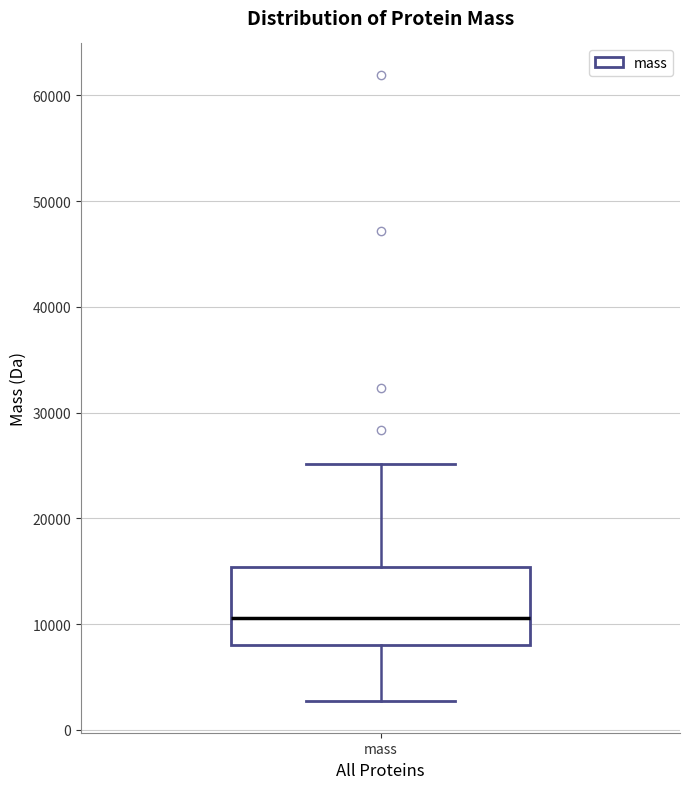

Read this box plot against the y-axis: the position of the median line, the range covered by the box, and the ends of both whiskers. The values are not printed on the chart, so give them approximately, as read against the axis.

median 11000, box 8000 to 15000, whiskers 3000 to 25000